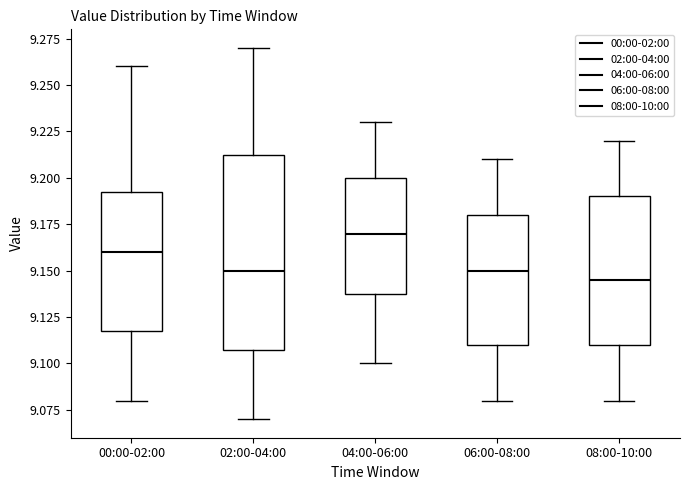

Reading left to right, transcribe this box plot: for each box, give where its median line is, the range the box spans, and where its two whiskers end, as read against the y-axis. The values are not printed on the chart, so give them approximately, as read against the axis.

00:00-02:00: median 9.160, box 9.120 to 9.195, whiskers 9.080 to 9.260
02:00-04:00: median 9.150, box 9.110 to 9.215, whiskers 9.070 to 9.270
04:00-06:00: median 9.170, box 9.140 to 9.200, whiskers 9.100 to 9.230
06:00-08:00: median 9.150, box 9.110 to 9.180, whiskers 9.080 to 9.210
08:00-10:00: median 9.145, box 9.110 to 9.190, whiskers 9.080 to 9.220